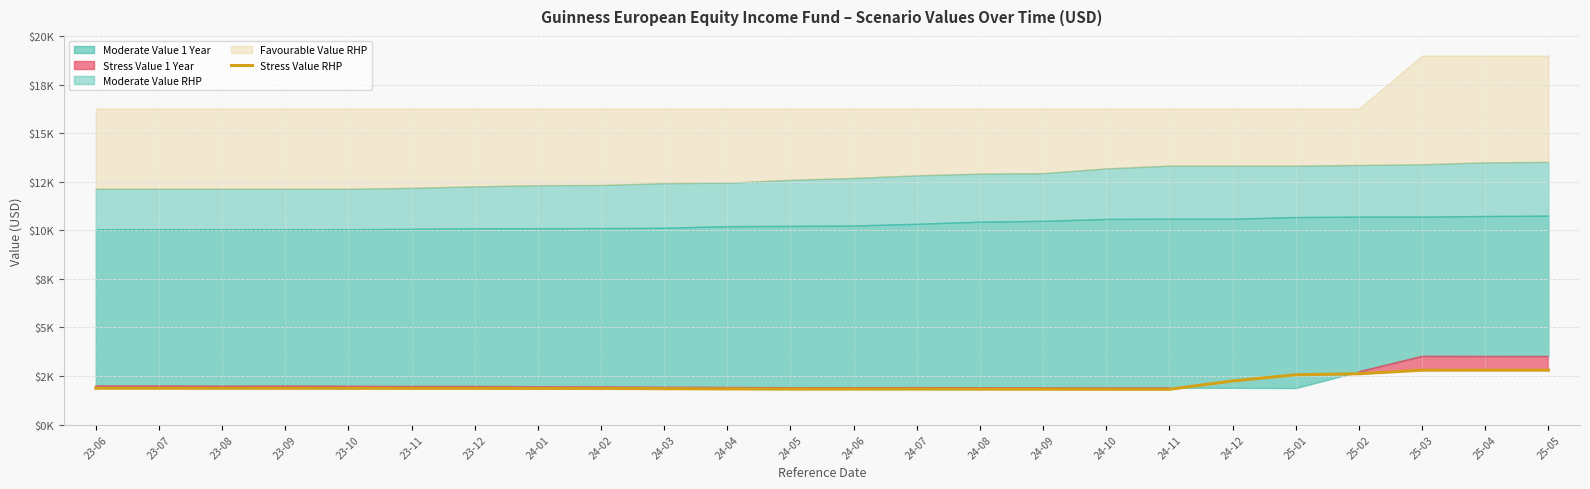

How many interior local peaks (higher than both neighbors) does the data have?

3